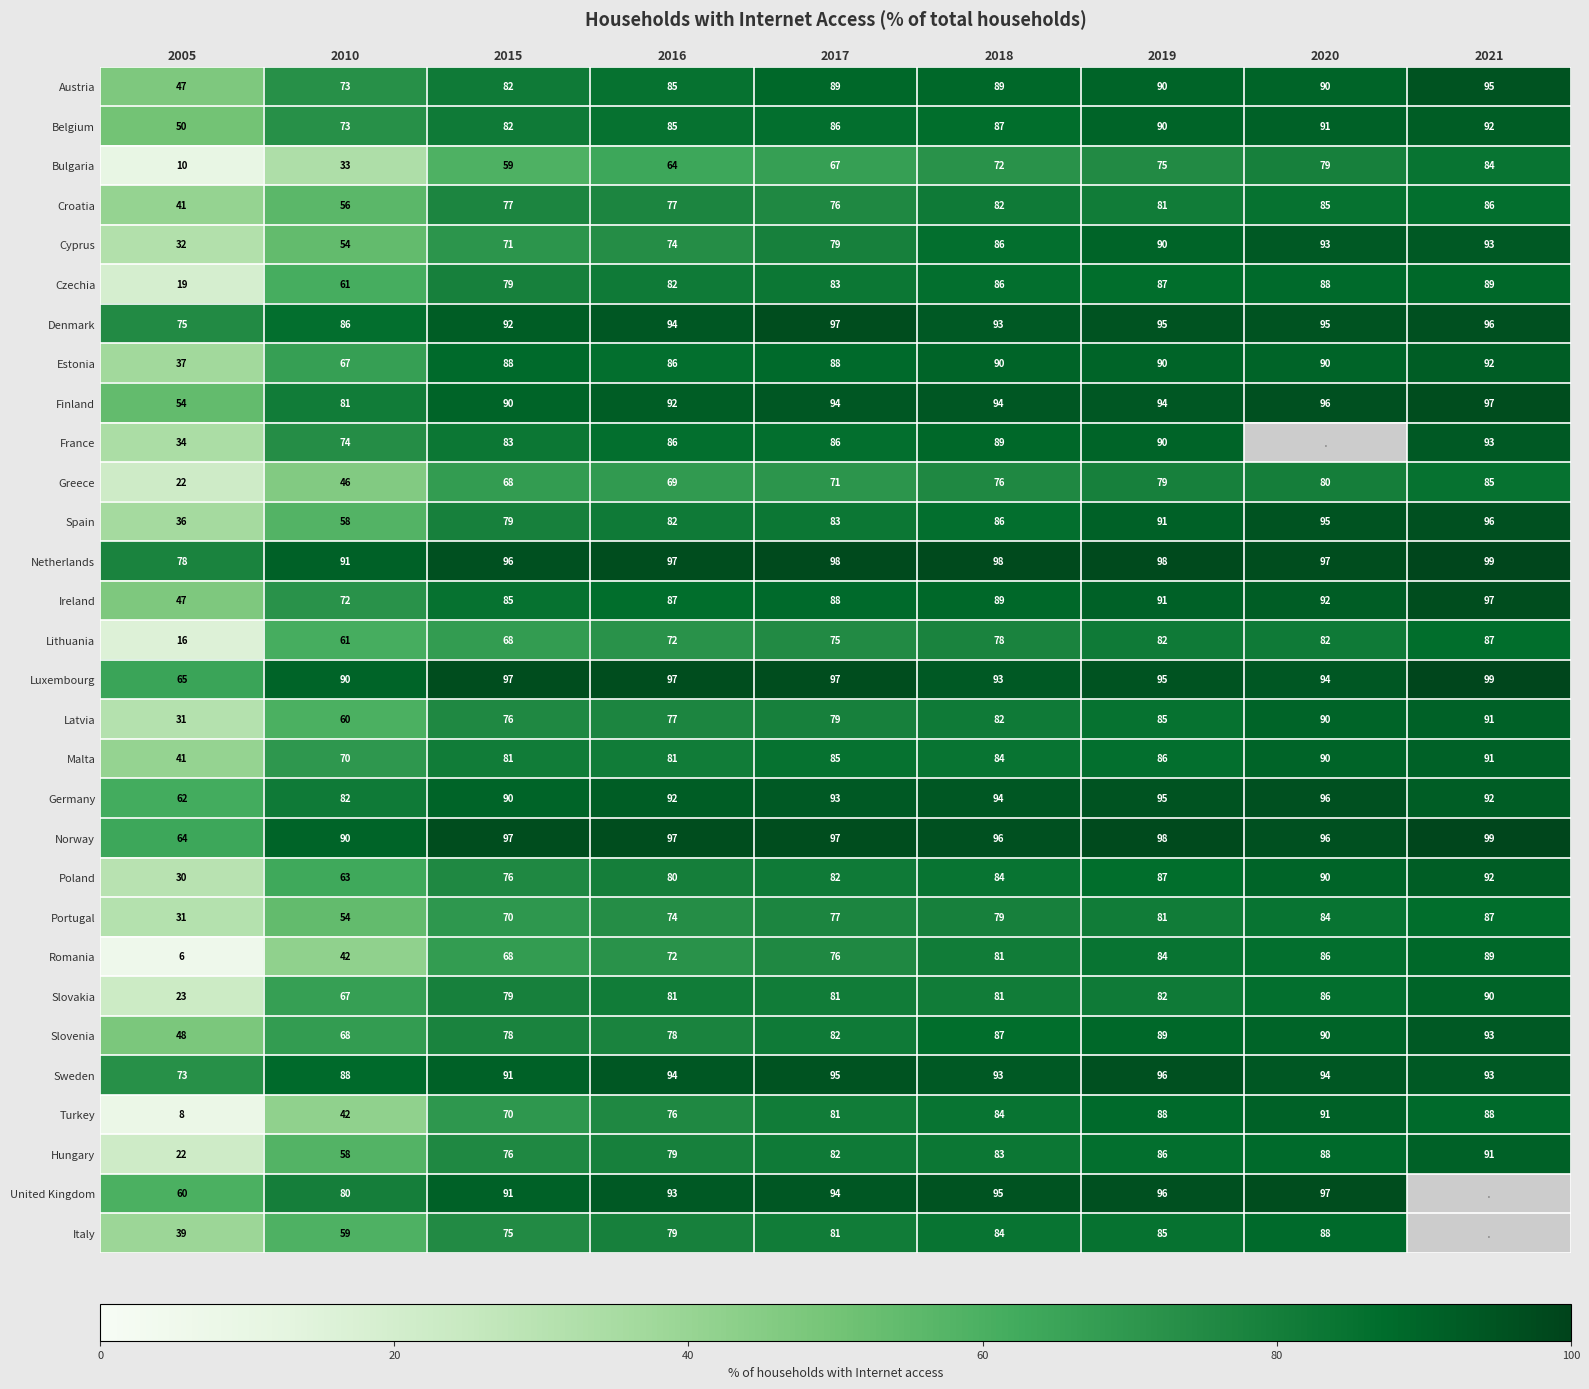

What is the sum of all Malta values?

709